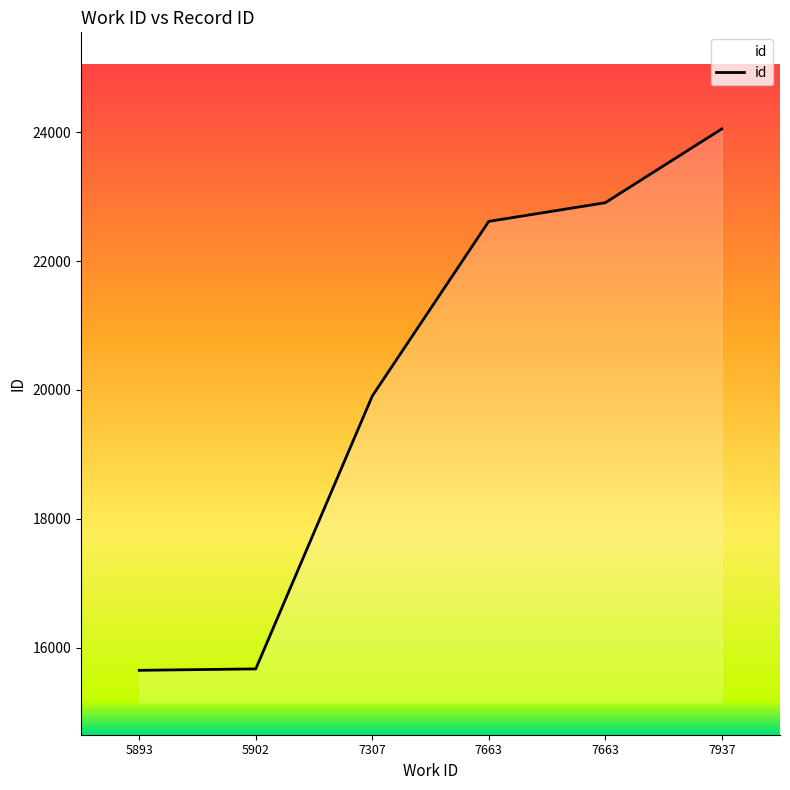

The value at 7663 is 22908. True or false?

True